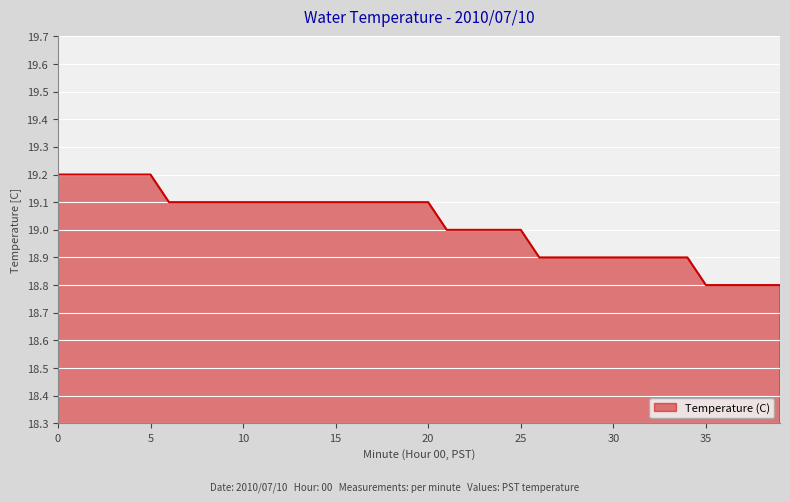

What is the difference between the maximum and minimum values?

0.4